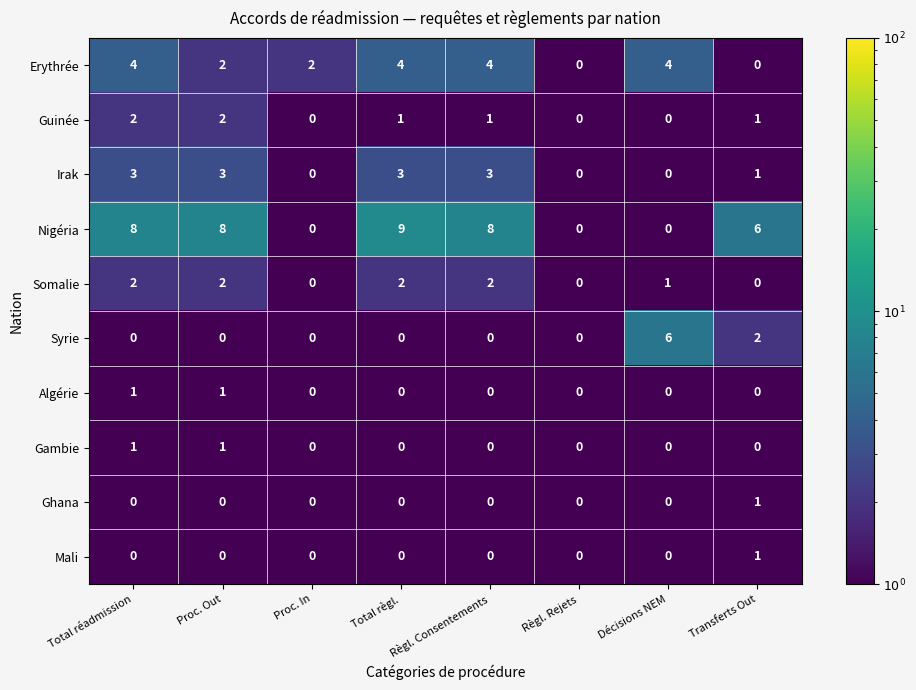

Is it true that Ghana equals 0 at Proc. Out?

True